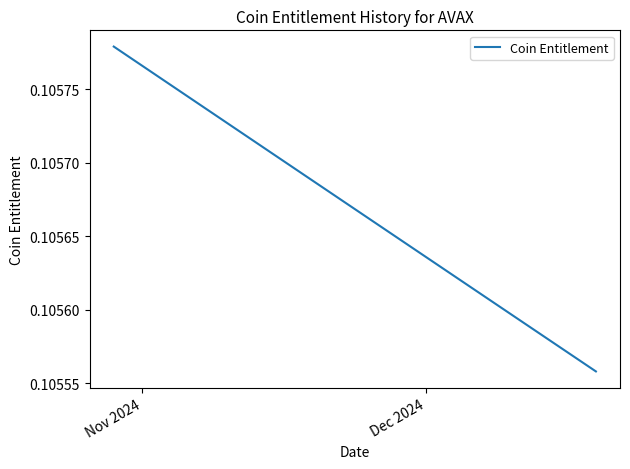

Count the number of categories in the chart.

39